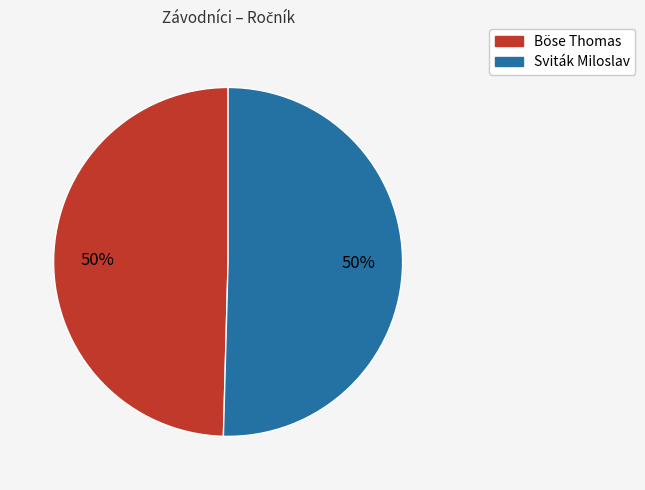

True or false: Sviták Miloslav accounts for 50% of the total.

True